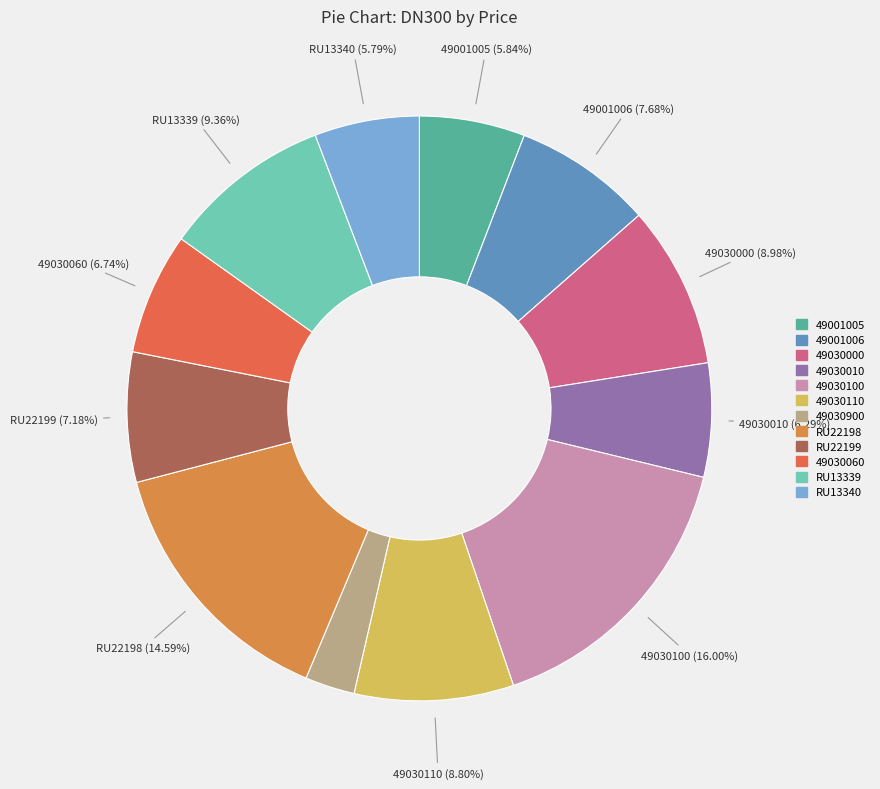

To the nearest percent, what is the difference between the RU22198 and 49030110 slice percentages?

6%